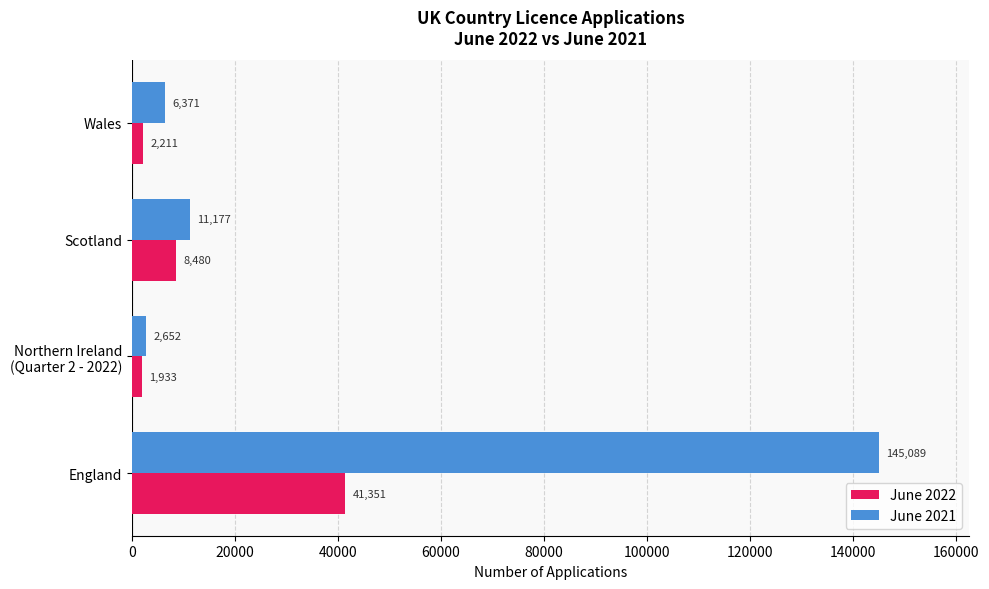

Where is June 2021 nearest to the value 73870?

Scotland